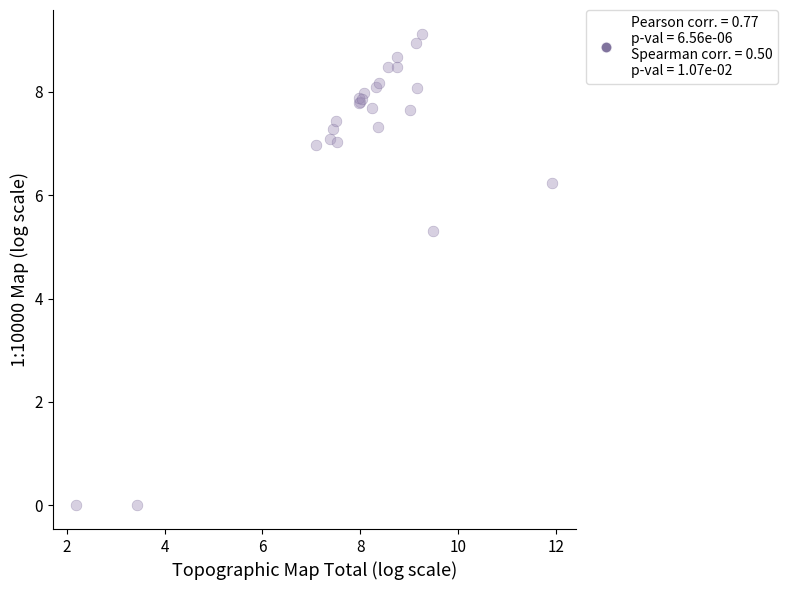

What Y value in the scatter plot is closest to 4?

5.3